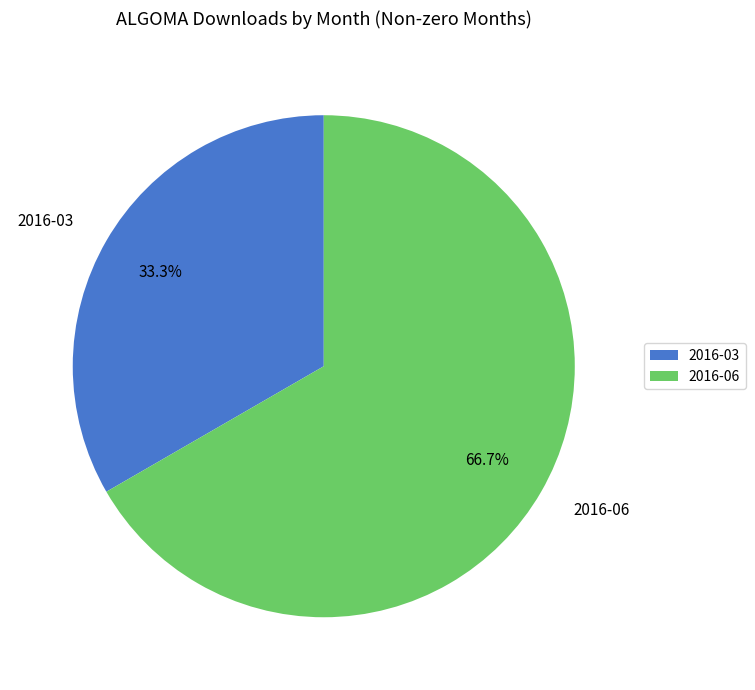

What is the largest slice in the pie chart?

2016-06